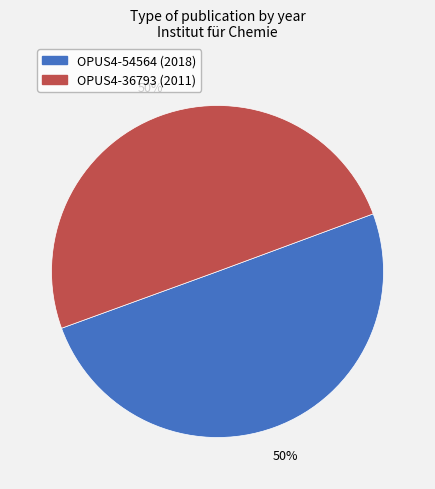

Approximately how many times larger is the value at OPUS4-54564 compared to OPUS4-36793?

1.0